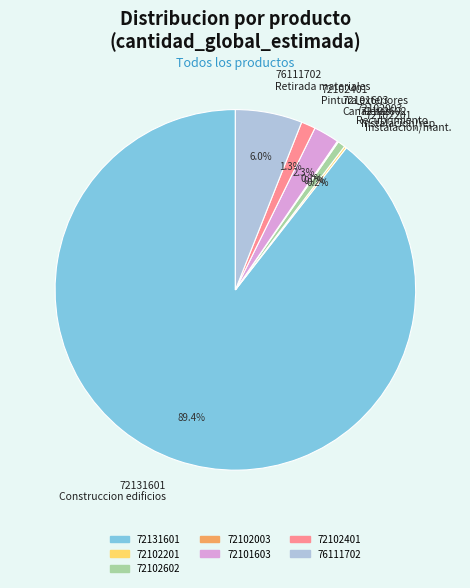

How much of the chart is everything except 72102602 Instalacion/rep.?

99.3%